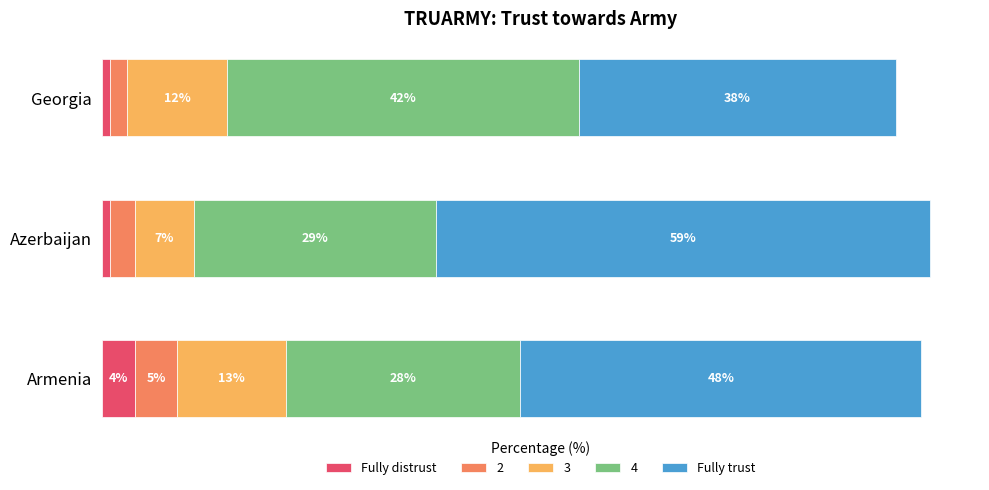

At which category is the sum across all series the highest?

Azerbaijan